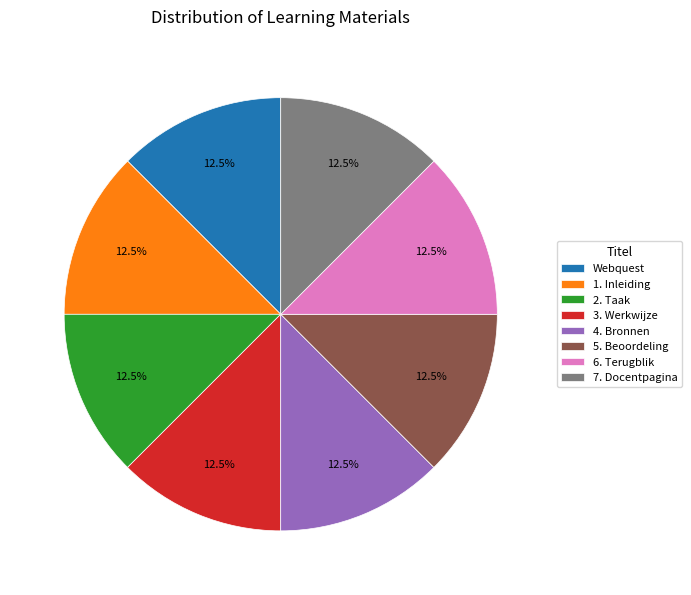

How many slices are in this pie chart?

8